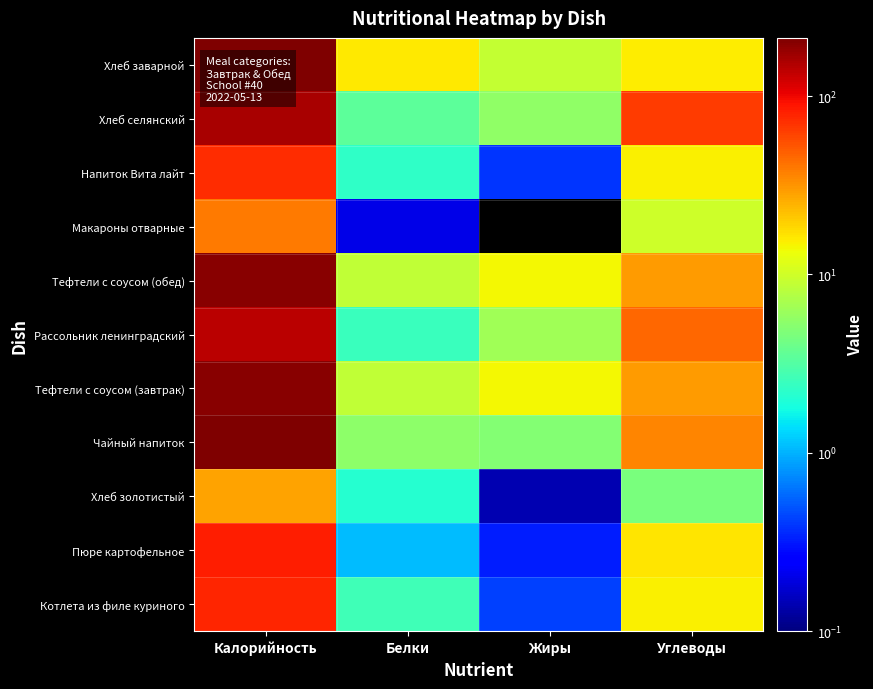

Between Жиры and Белки, which is larger?

Белки